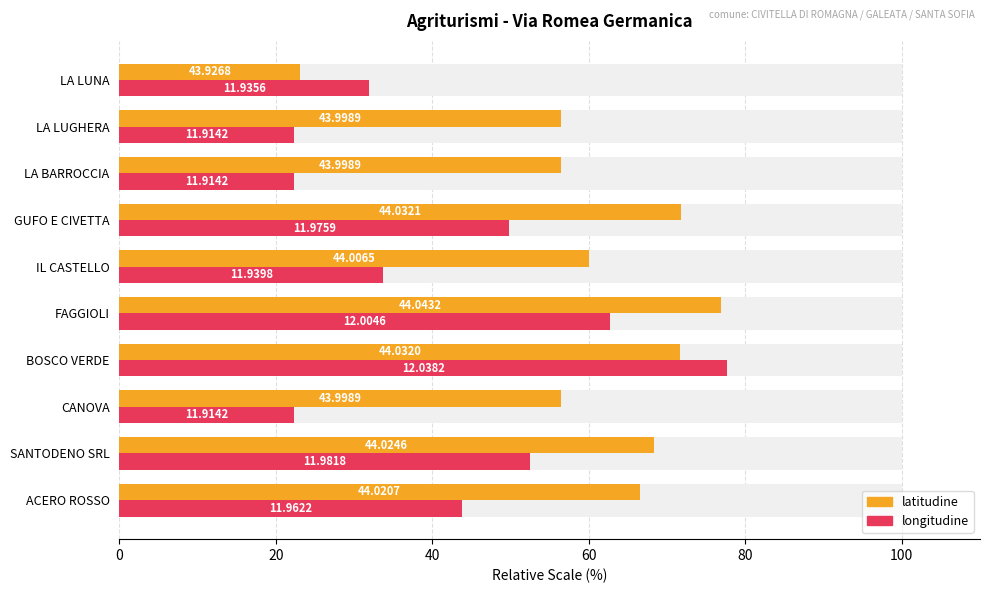

What is the sum of the longitudine values at LA BARROCCIA and ACERO ROSSO?

66.1